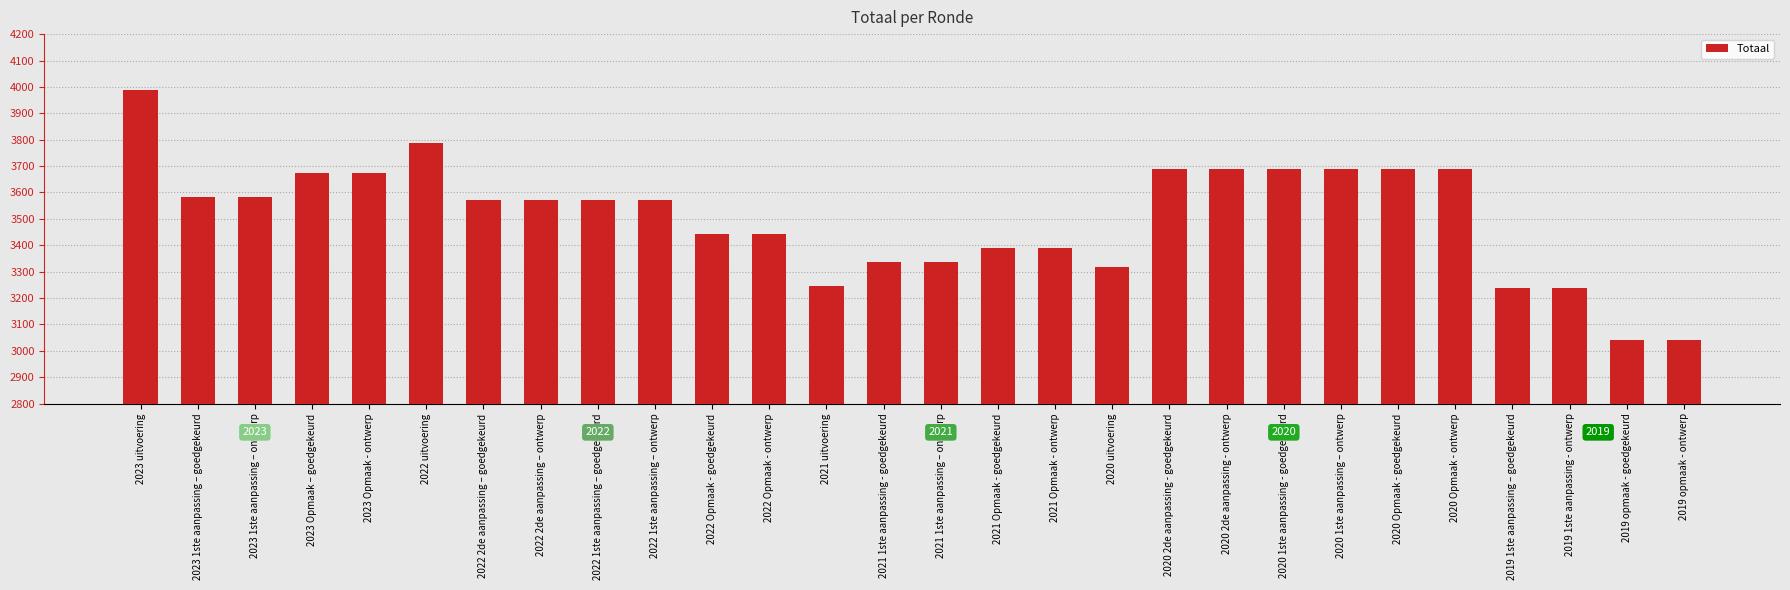

Between 2020 Opmaak - goedgekeurd and 2019 1ste aanpassing – goedgekeurd, which is larger?

2020 Opmaak - goedgekeurd